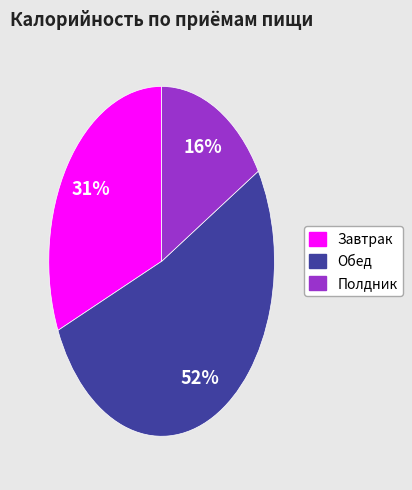

To the nearest percent, what is the difference between the largest and smallest slice percentages?

36%